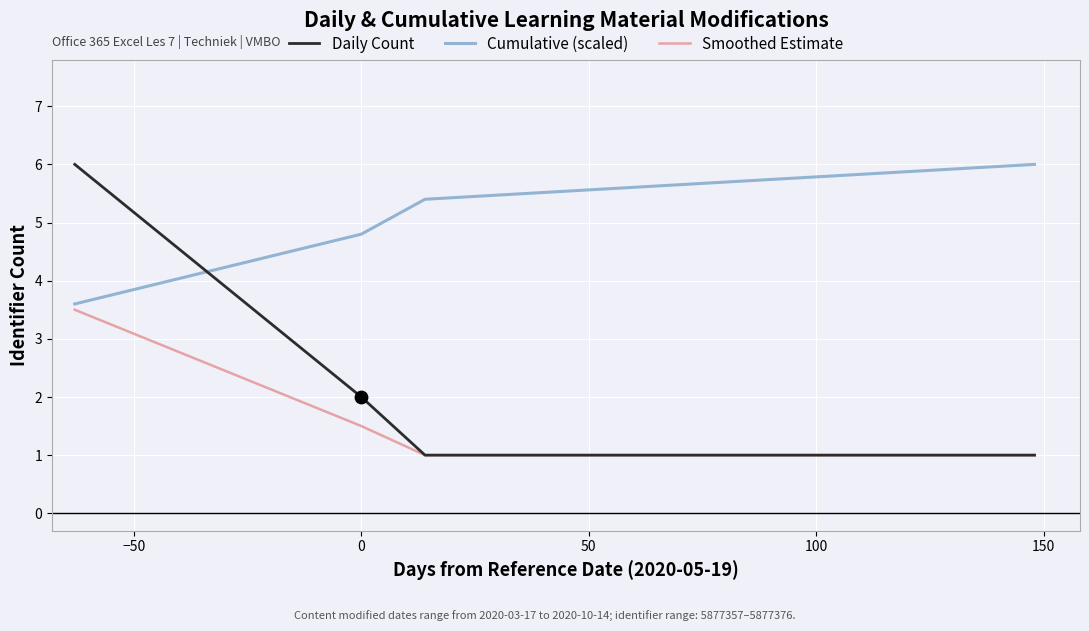

Which series has the largest range (max minus min)?

Daily Count